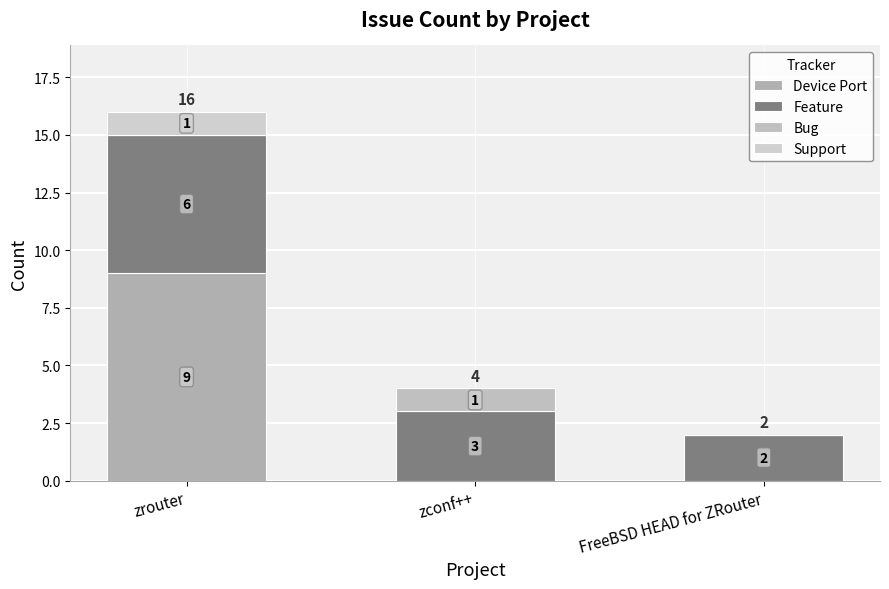

How many data points in Device Port are above 0?

1